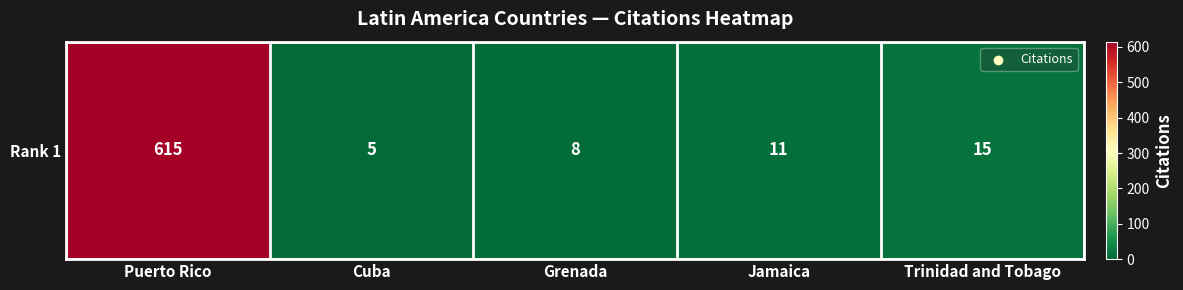

At which label is the value closest to 310?

Trinidad and Tobago